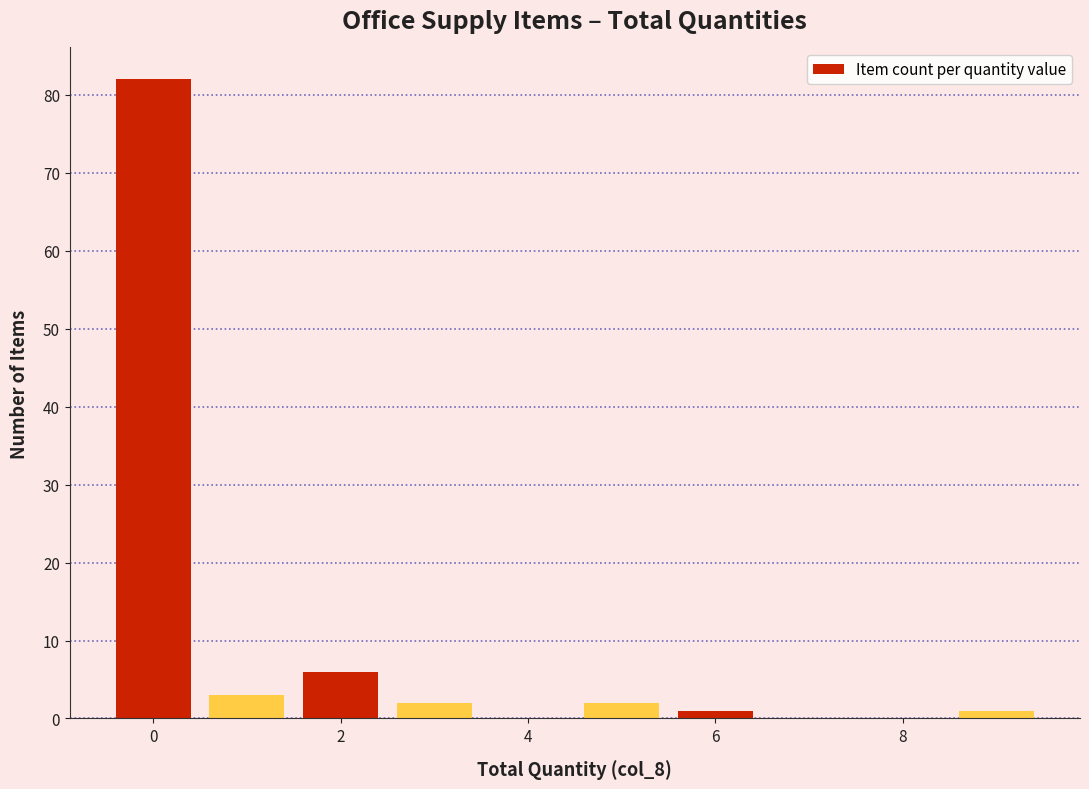

How tall is the bar that spans -0.5 to 0.5 on the x-axis? Neither the bar edges nor the heights are printed on the chart, so give them approximately, as read against the axes.

82